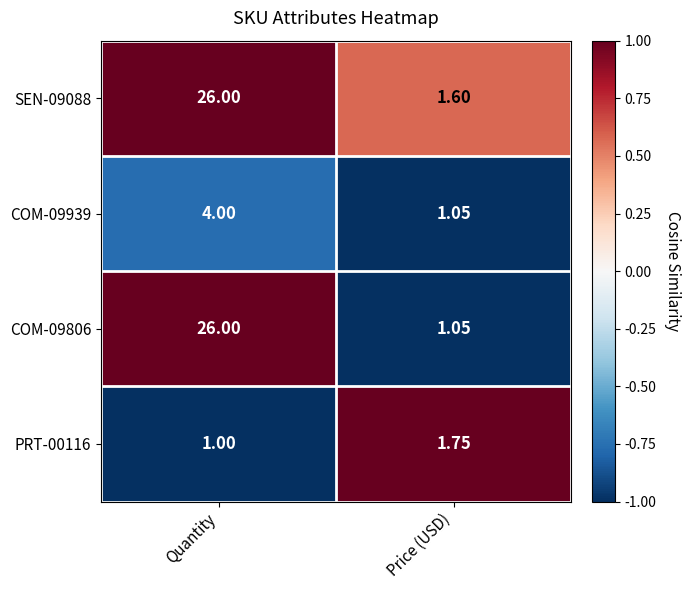

How many data points does each series have?

2